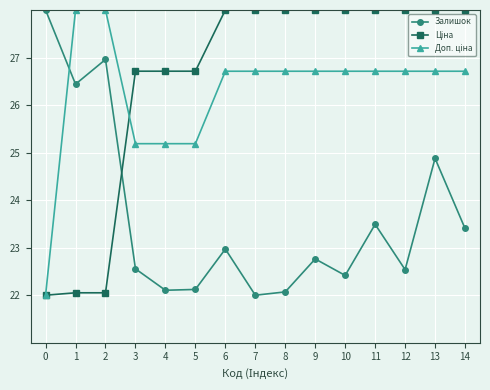

The Залишок series shows 10.6 at 8. True or false?

False